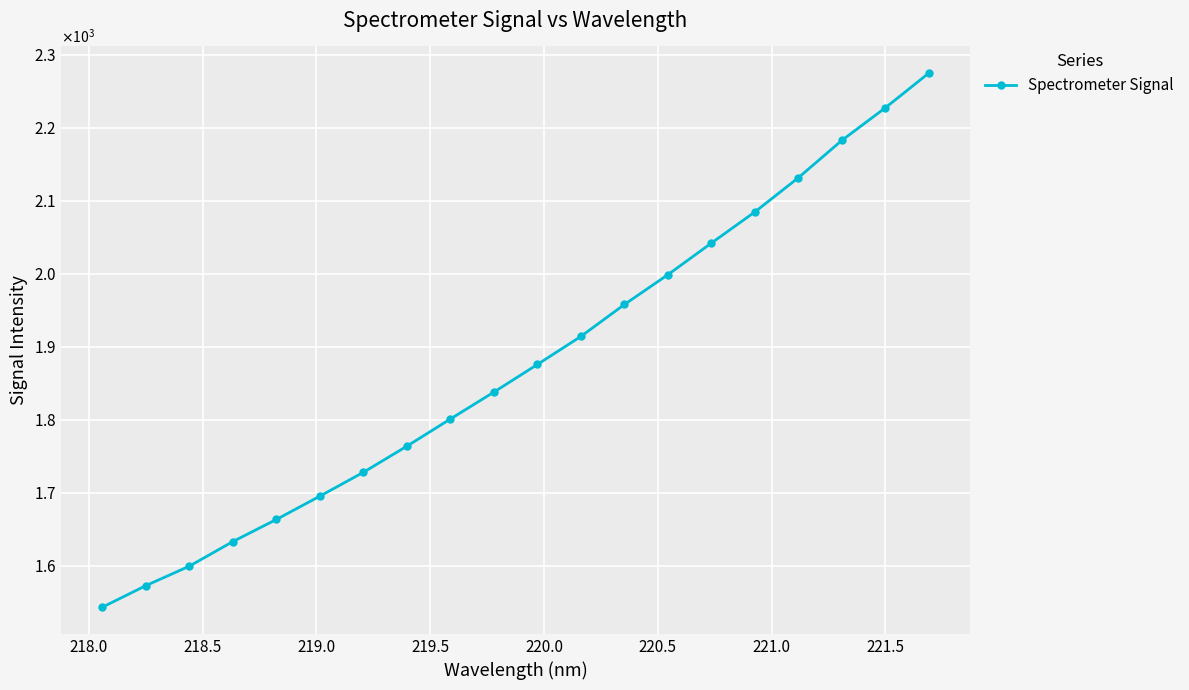

What is the maximum value shown in the chart?

2274.7